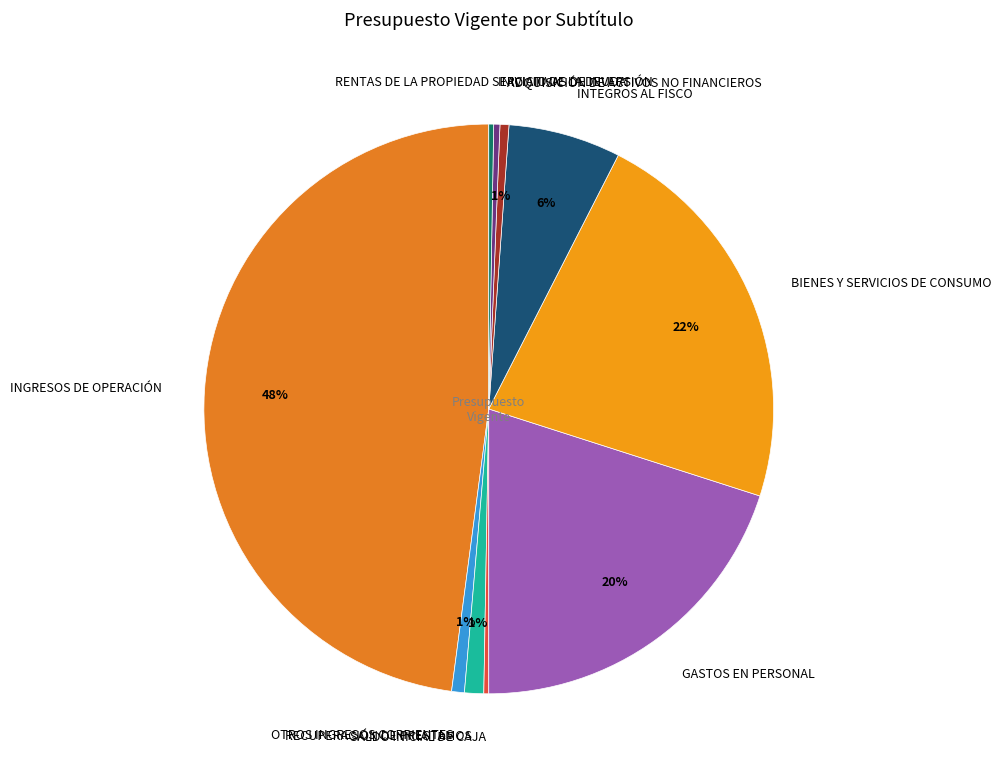

Does RECUPERACIÓN DE PRESTAMOS account for over 50% of the chart?

No